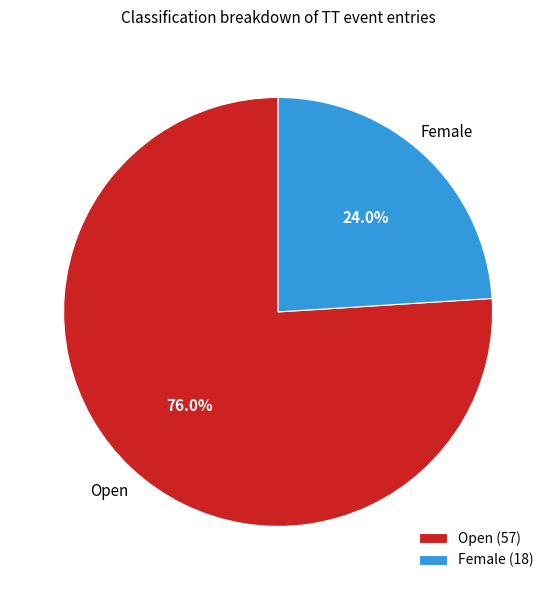

Rank the categories by value from highest to lowest.

Open (57), Female (18)